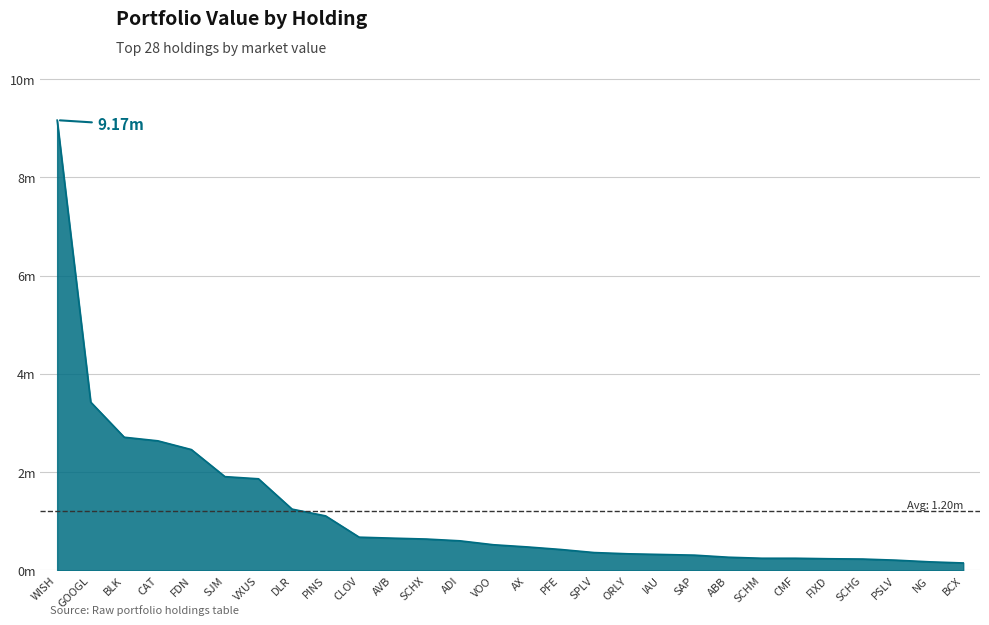

Reading right to left, what are all the values shown in this chart?

153000	176000	210000	233000	239000	249000	249000	270000	312000	326000	340000	365000	428000	480000	524000	604000	640000	658000	678000	1111000	1249000	1866000	1910000	2461000	2639000	2712000	3427000	9165000